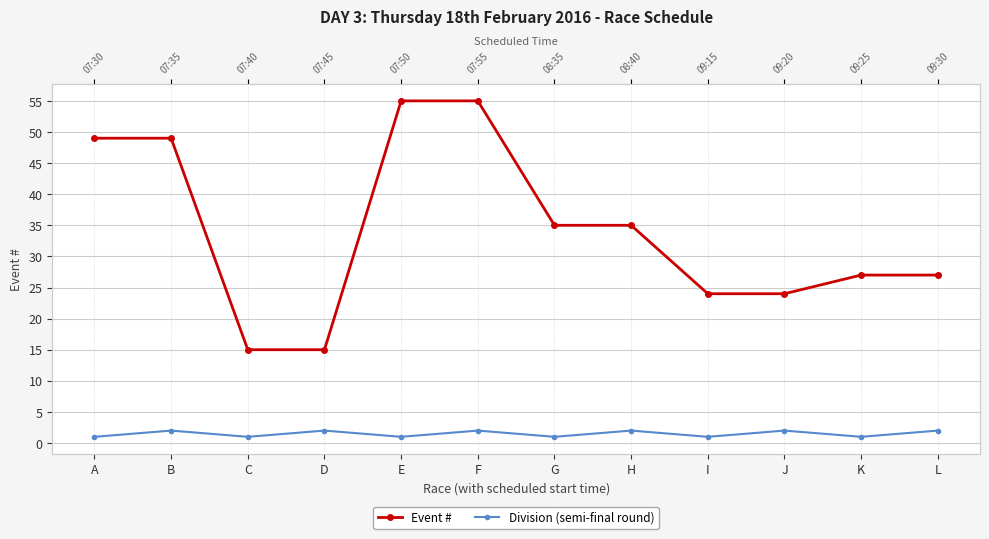

Which series has the widest spread of values?

Event #